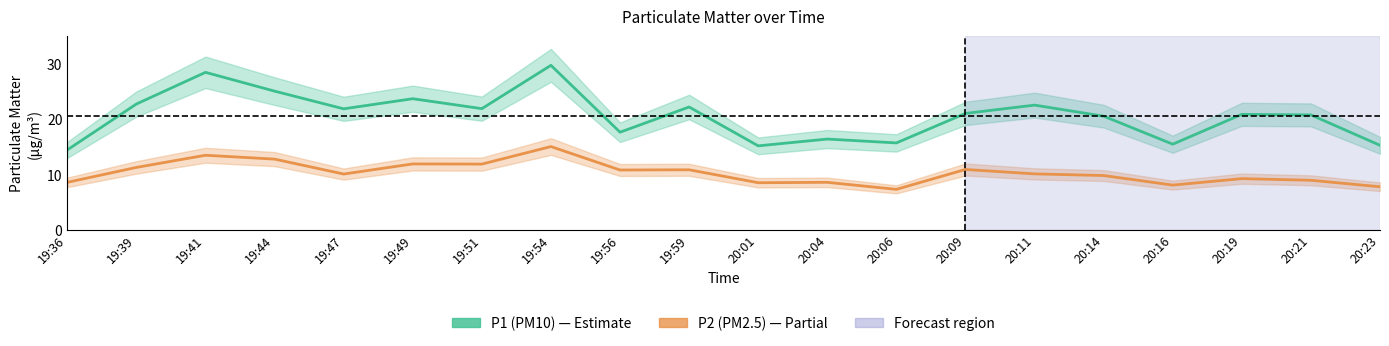

Reading right to left, what are all the values shown in this chart?

P1 (PM10): 20:23=15.3	20:21=20.8	20:19=20.9	20:16=15.5	20:14=20.6	20:11=22.6	20:09=21.1	20:06=15.7	20:04=16.4	20:01=15.2	19:59=22.2	19:56=17.7	19:54=29.8	19:51=21.9	19:49=23.7	19:47=21.9	19:44=25.1	19:41=28.5	19:39=22.8	19:36=14.5
P2 (PM2.5): 20:23=7.8	20:21=9.0	20:19=9.3	20:16=8.1	20:14=9.8	20:11=10.1	20:09=10.9	20:06=7.3	20:04=8.6	20:01=8.5	19:59=10.9	19:56=10.8	19:54=15.1	19:51=11.9	19:49=11.9	19:47=10.1	19:44=12.8	19:41=13.5	19:39=11.3	19:36=8.6